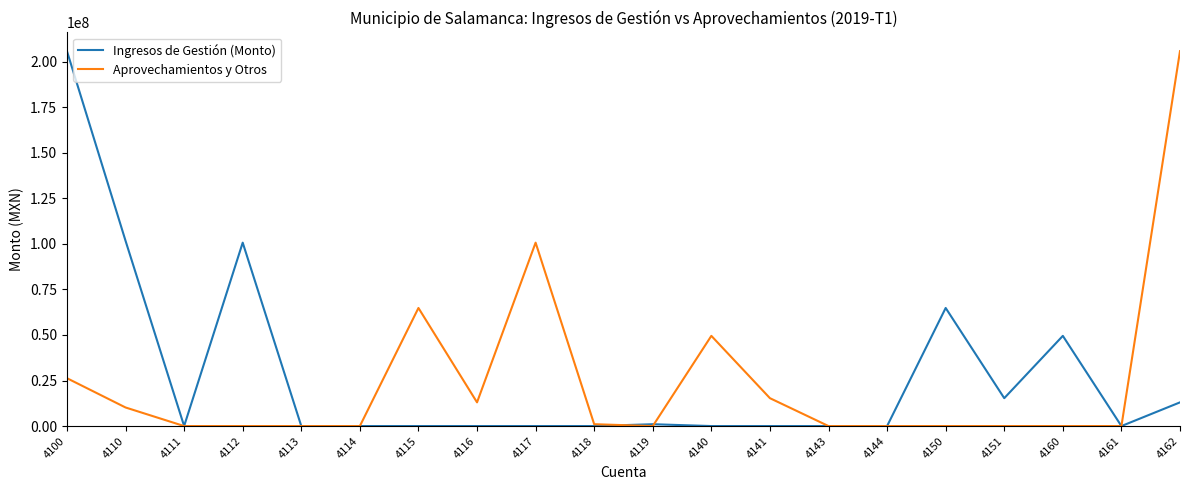

What are all the series names shown in the legend?

Ingresos de Gestión (Monto), Aprovechamientos y Otros